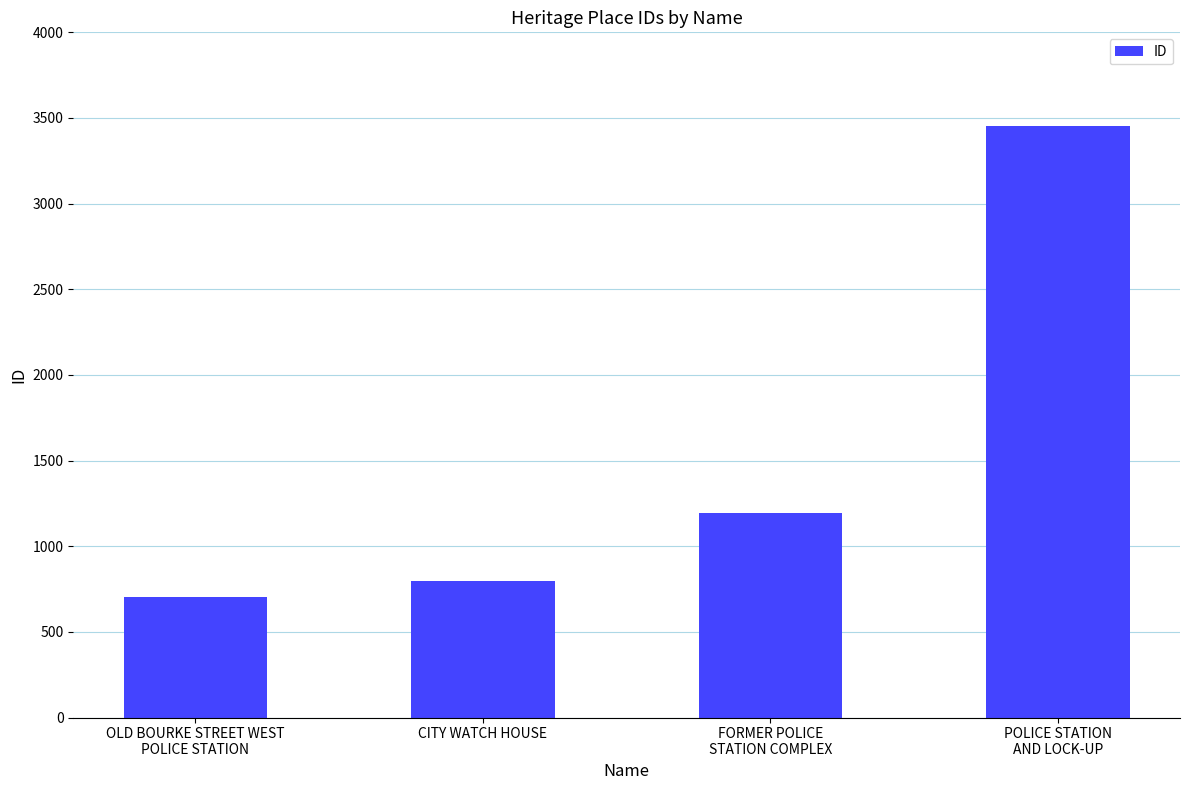

What position from the left is OLD BOURKE STREET WEST
POLICE STATION?

1